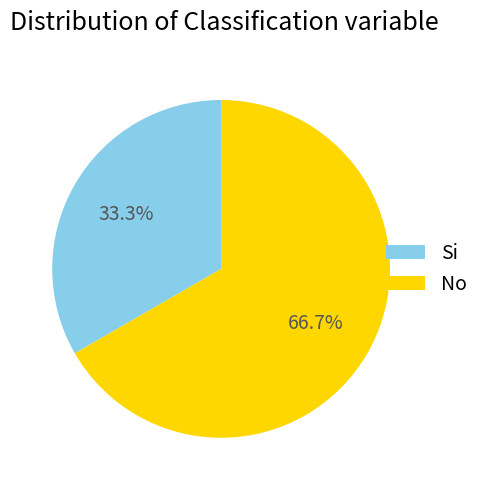

Which slice is the smallest?

Si